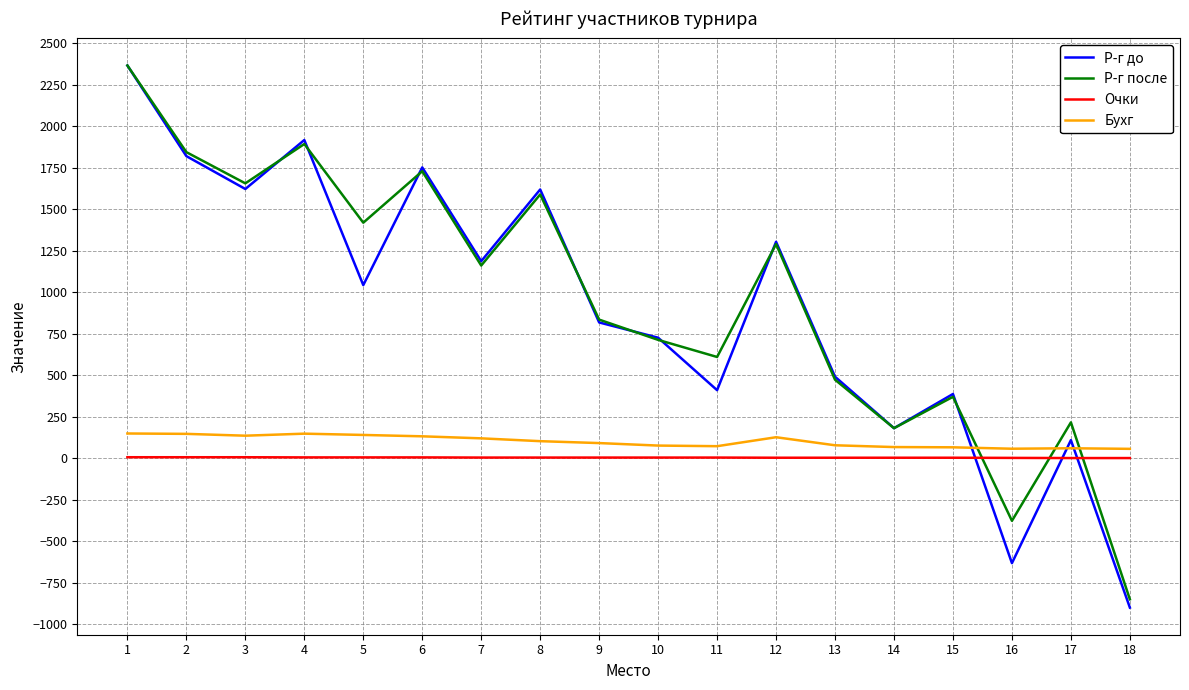

Is the value of Р-г после at 9 greater than the value of Р-г до at 5?

No